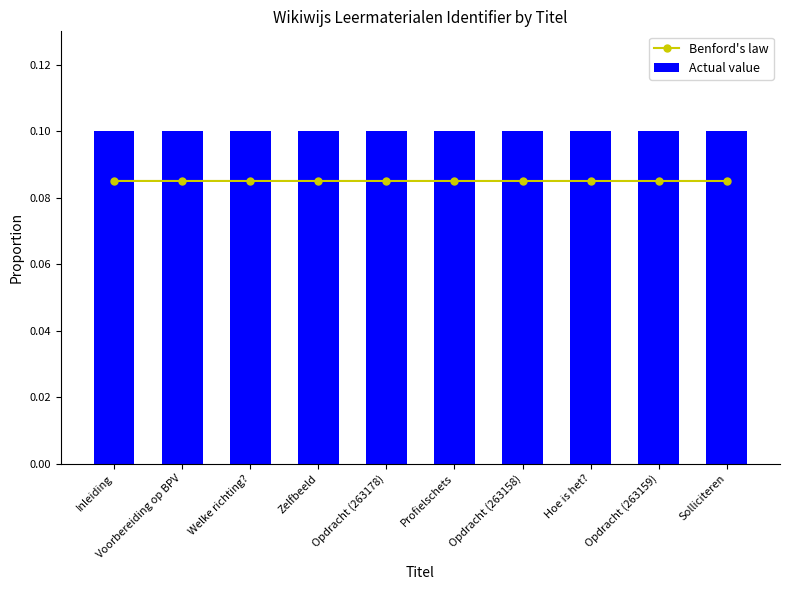

What is the total value across all series at Opdracht (263159)?

0.2